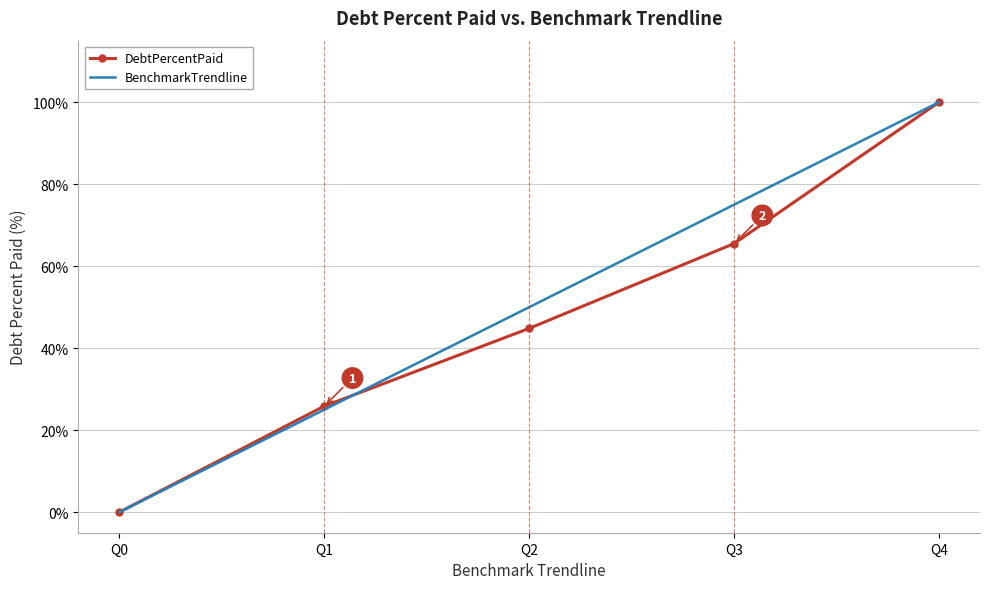

Which series changed the most between Q2 and Q4?

DebtPercentPaid